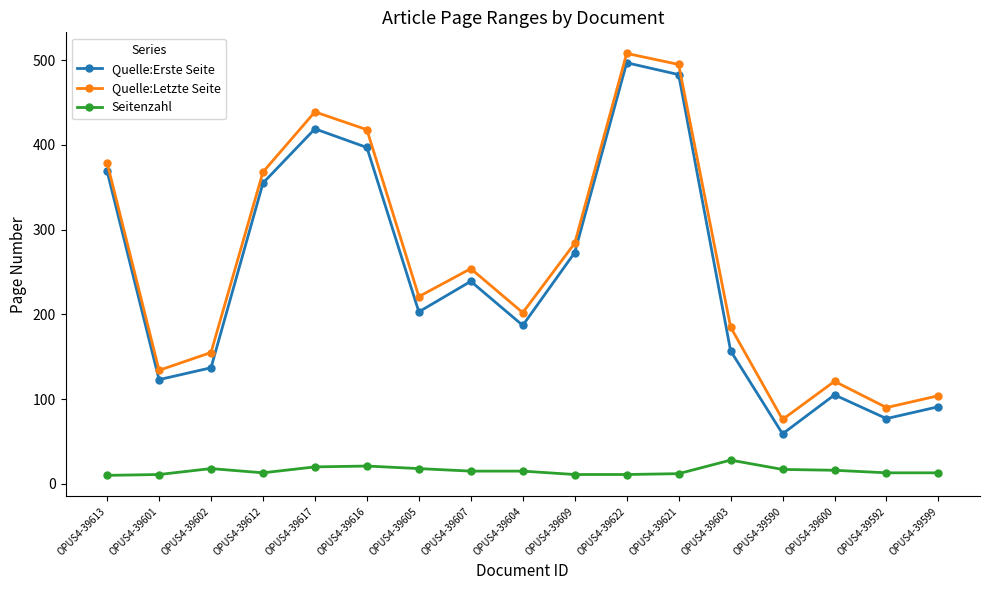

What are all the series names shown in the legend?

Quelle:Erste Seite, Quelle:Letzte Seite, Seitenzahl